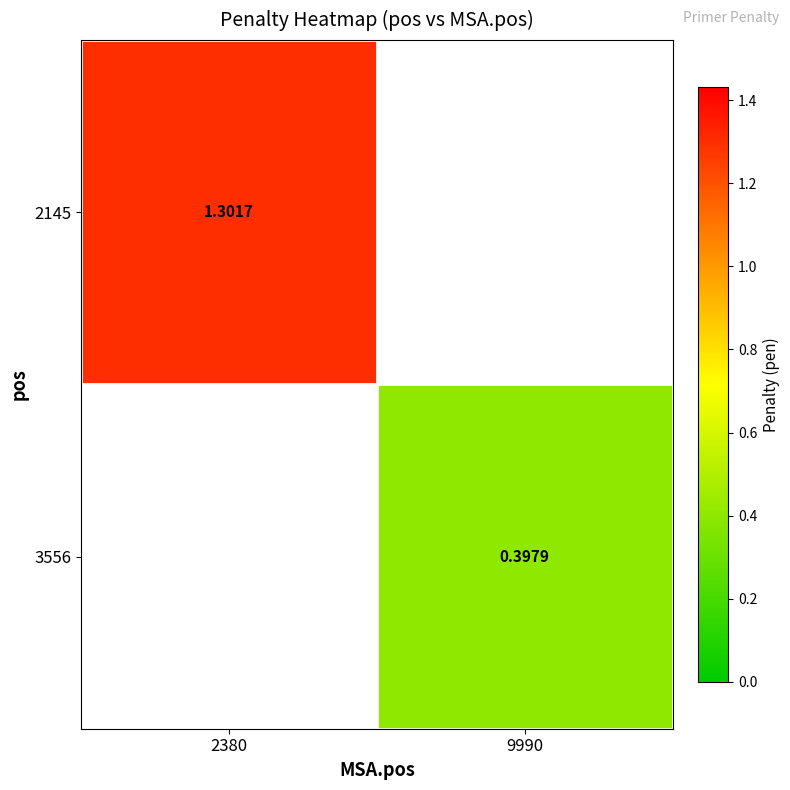

What is the maximum value for 2145?

1.3